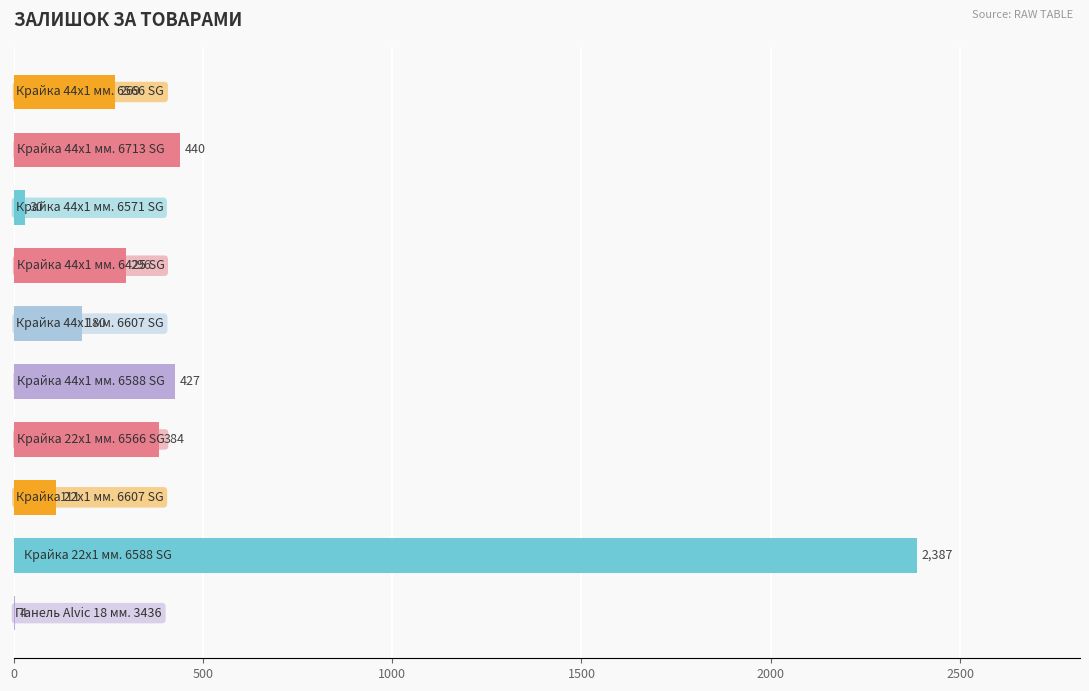

What is the greatest value displayed?

2387